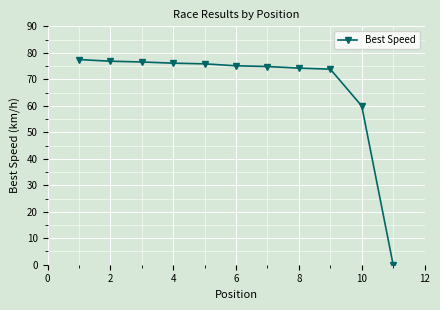

What is the maximum value shown in the chart?

77.5